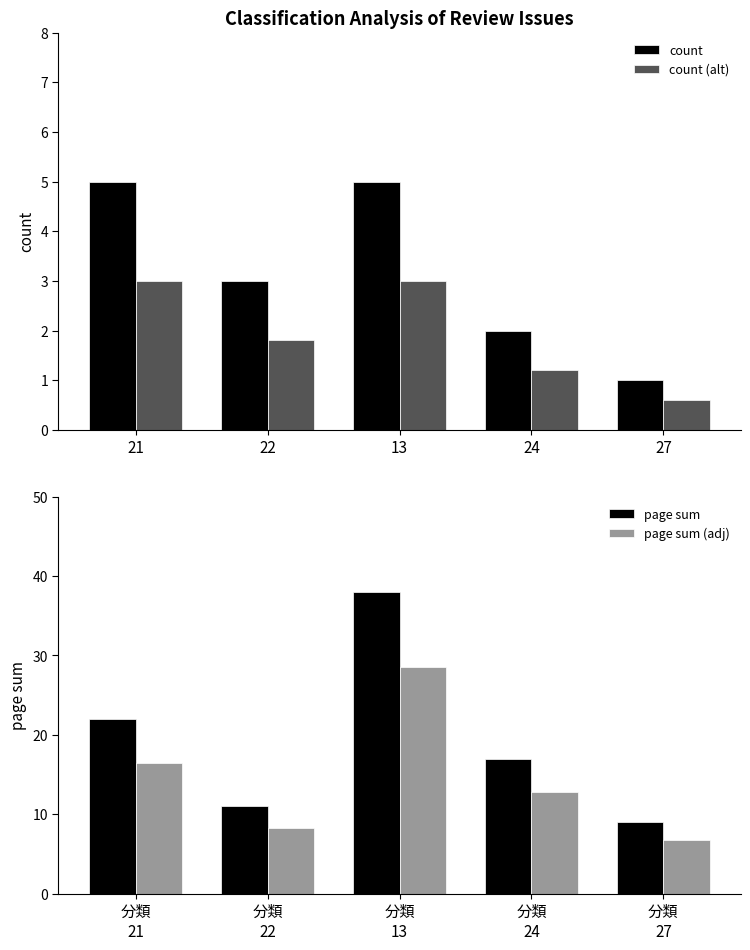

At which label does page sum (adj) first exceed 12?

分類
21